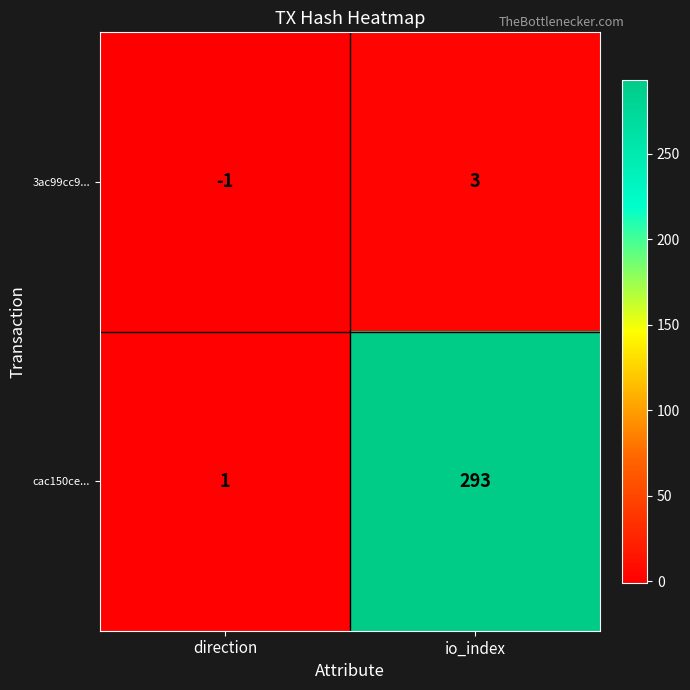

Reading right to left, extract all data points from this chart.

3ac99cc9...: io_index=3	direction=-1
cac150ce...: io_index=293	direction=1